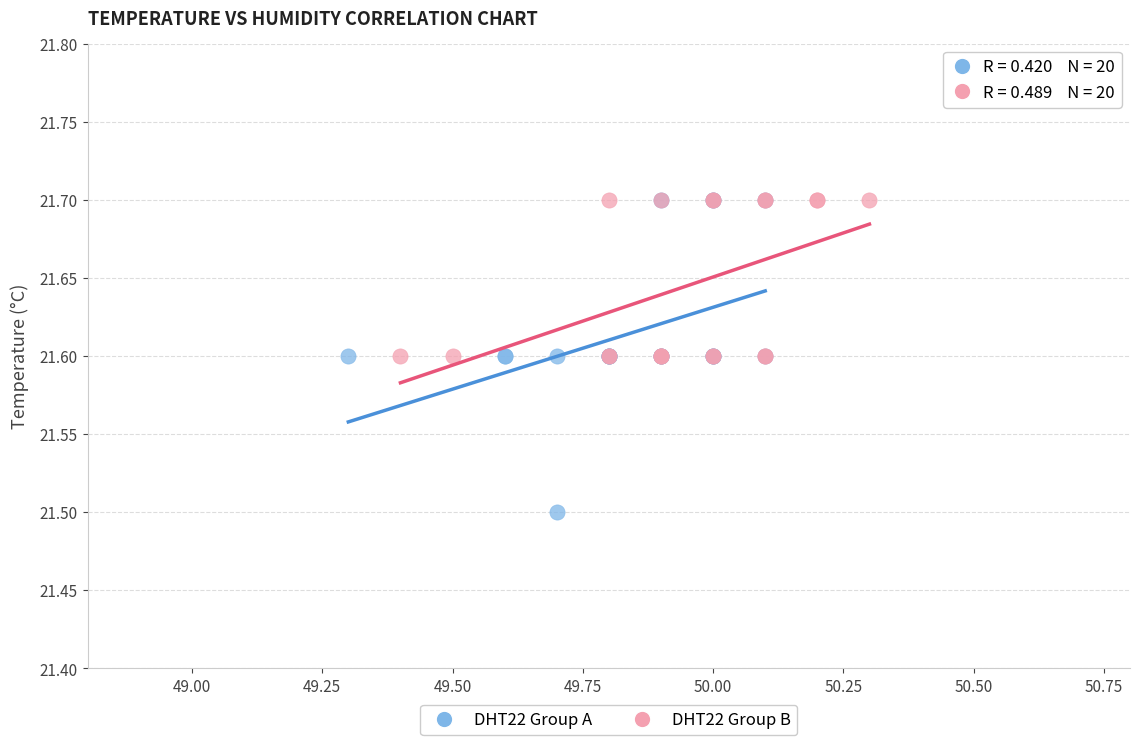

Which series reaches the minimum Y coordinate?

DHT22 Group A